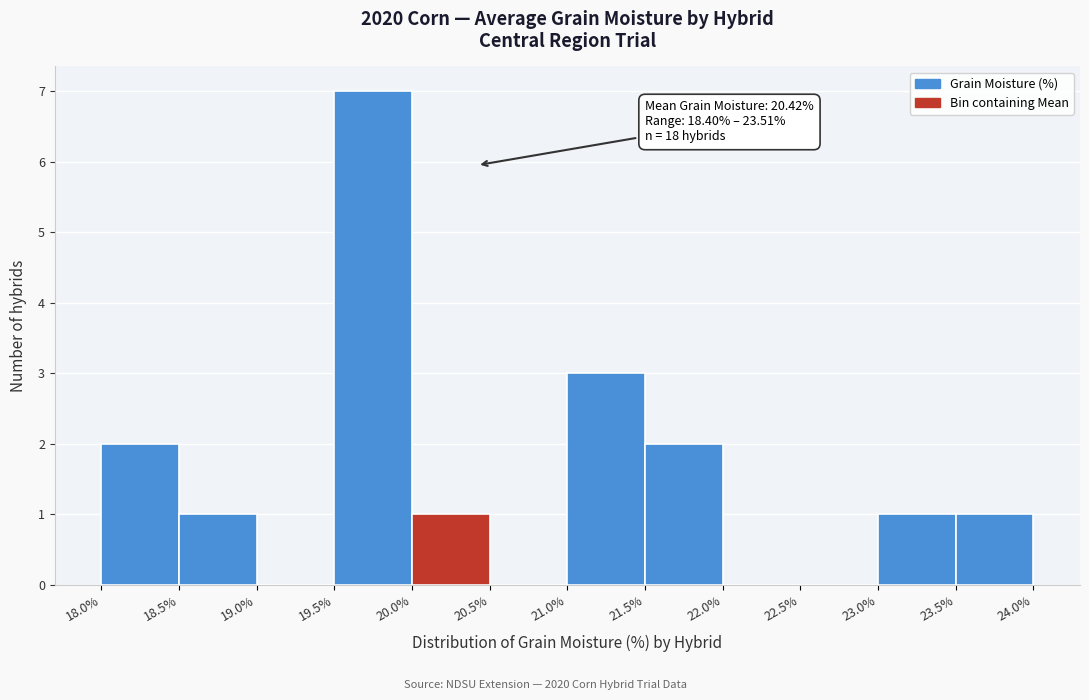

Over which range of the x-axis is the bar tallest?

19.5% to 20.0%